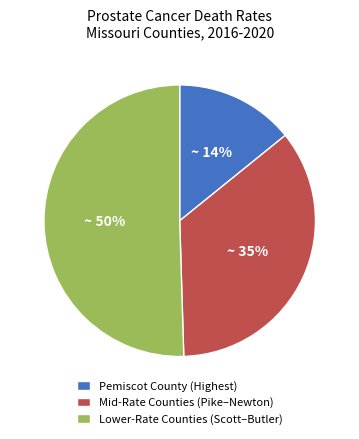

How many slices are in this pie chart?

3